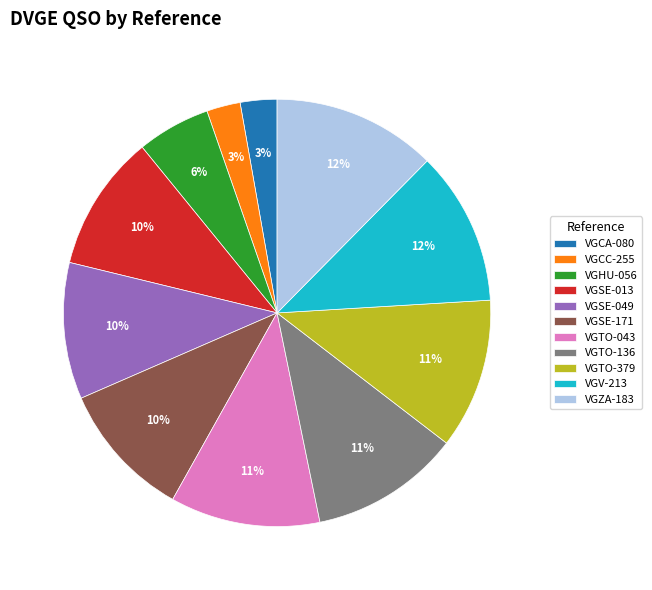

To the nearest percent, what is the combined percentage of VGZA-183 and VGCA-080?

15%